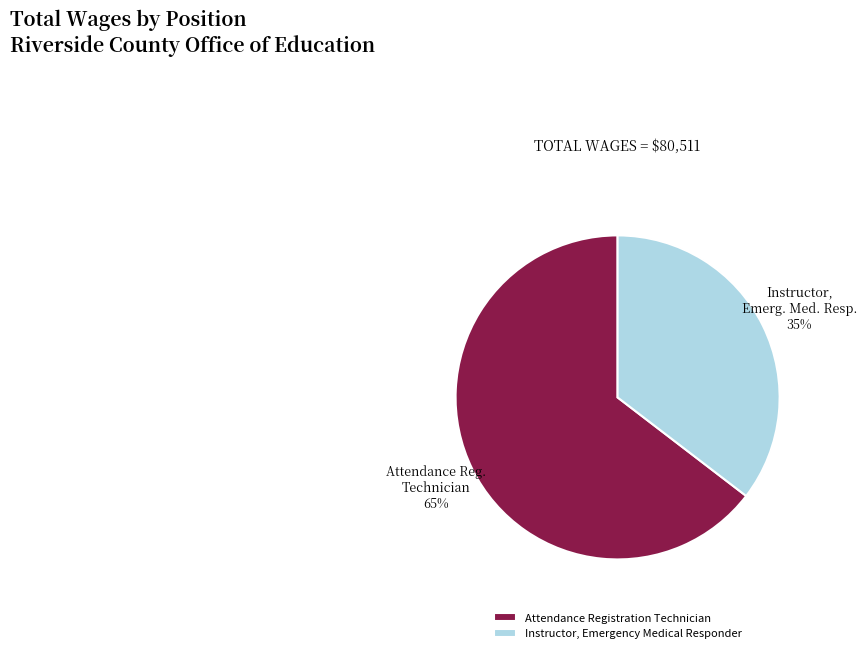

Rank the categories by value from lowest to highest.

Instructor, Emergency Medical Responder, Attendance Registration Technician